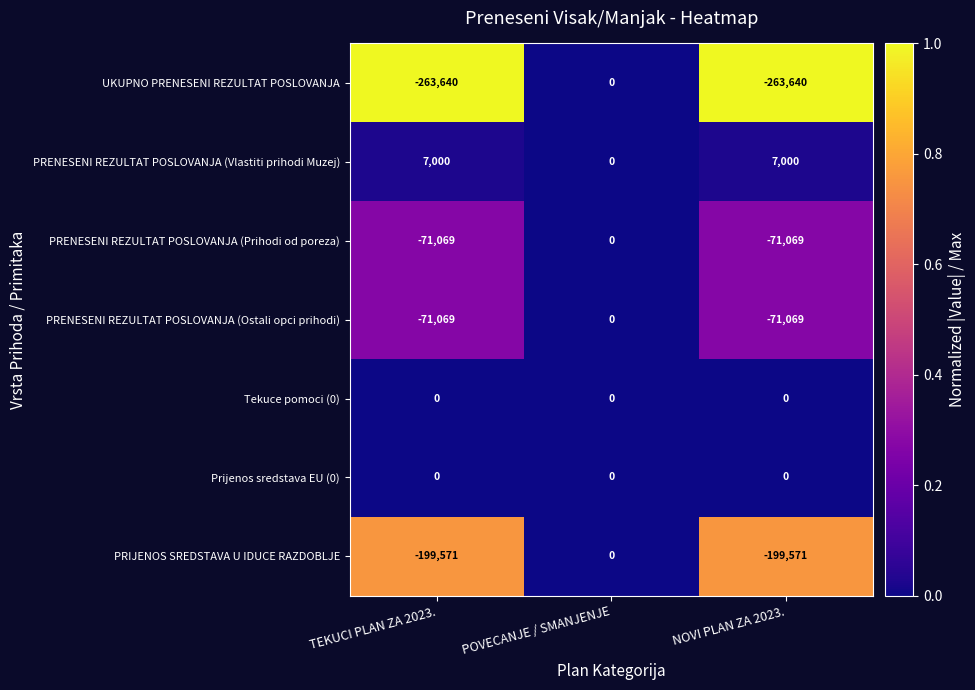

The Tekuce pomoci (0) series shows 0 at POVECANJE / SMANJENJE. True or false?

True